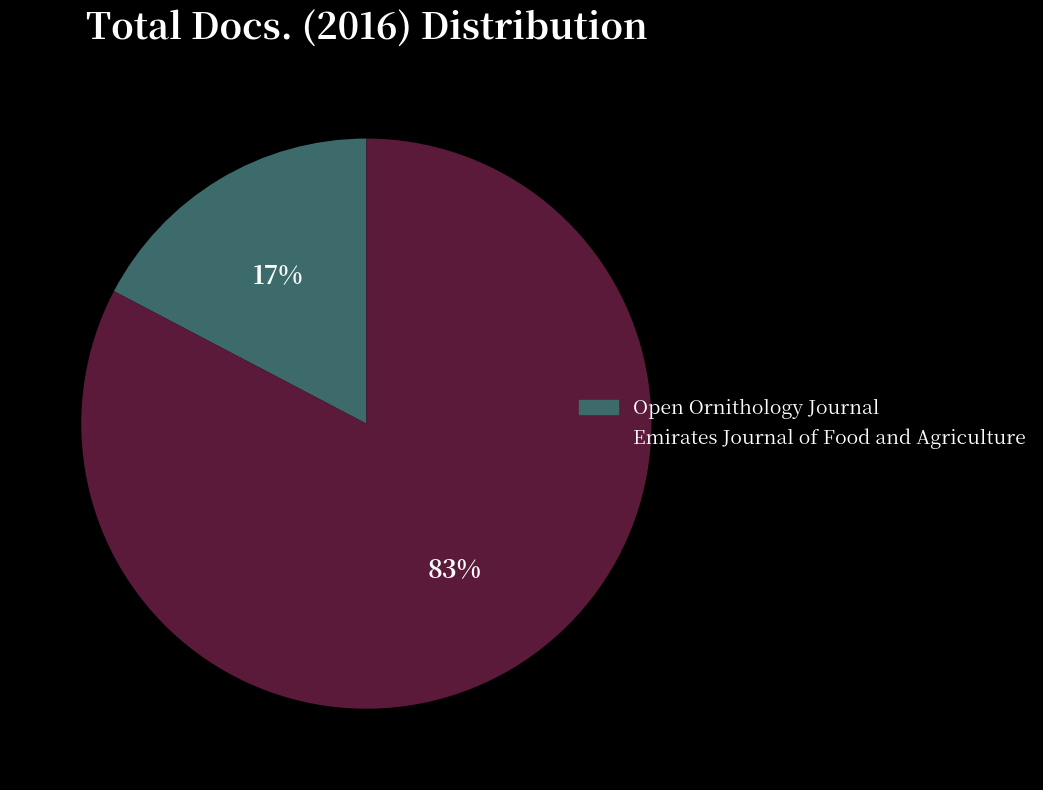

To the nearest percent, what is the average slice percentage?

50%